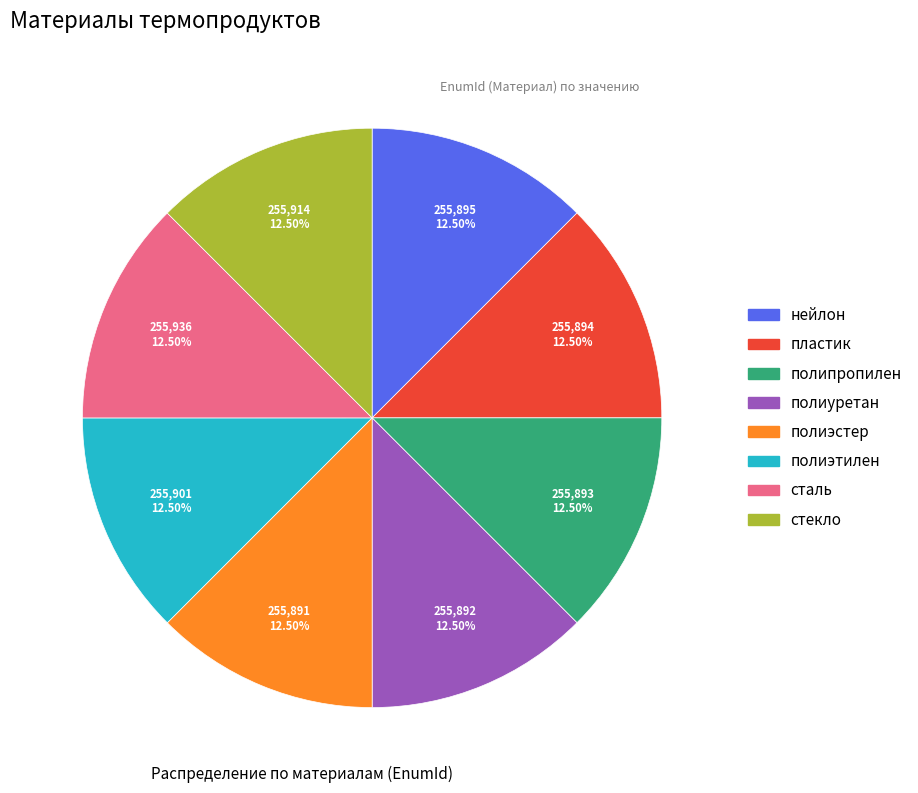

How many slices are in this pie chart?

8